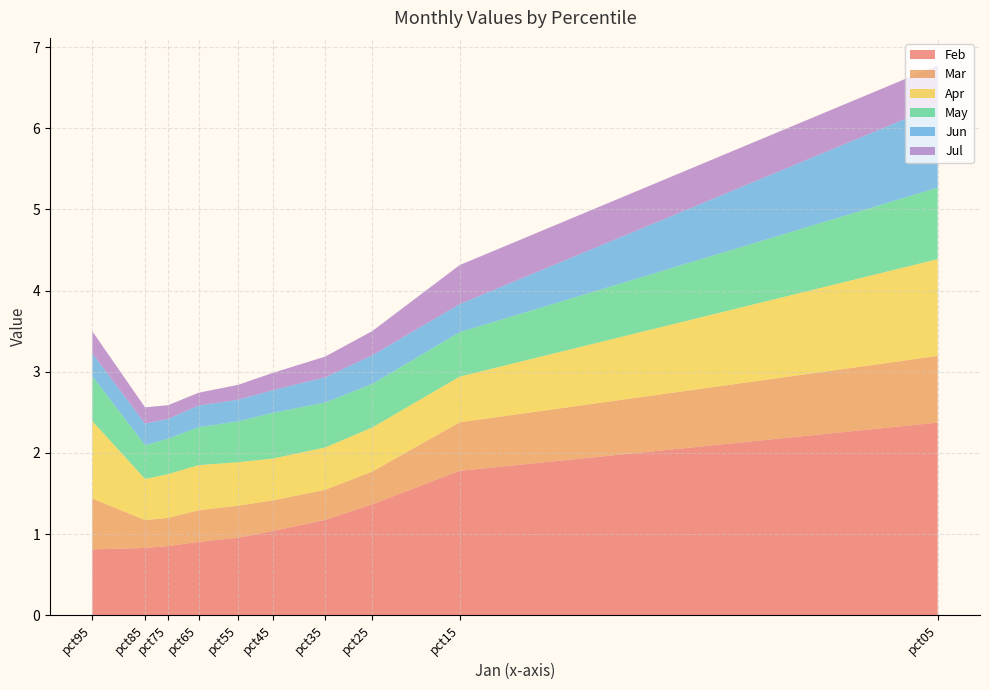

Is it true that Feb equals 0.5 at pct85?

False